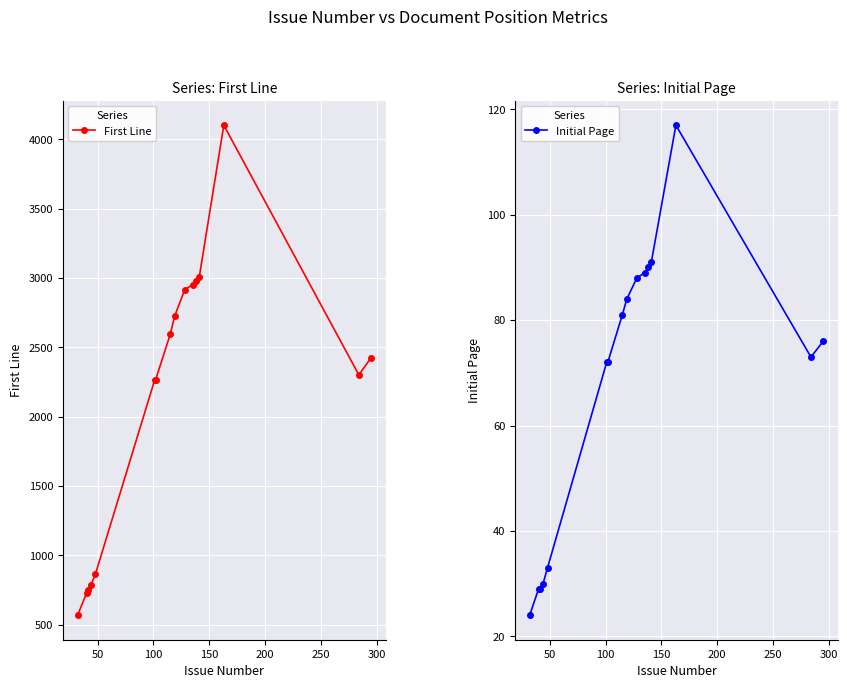

What are all the series names shown in the legend?

First Line, Initial Page